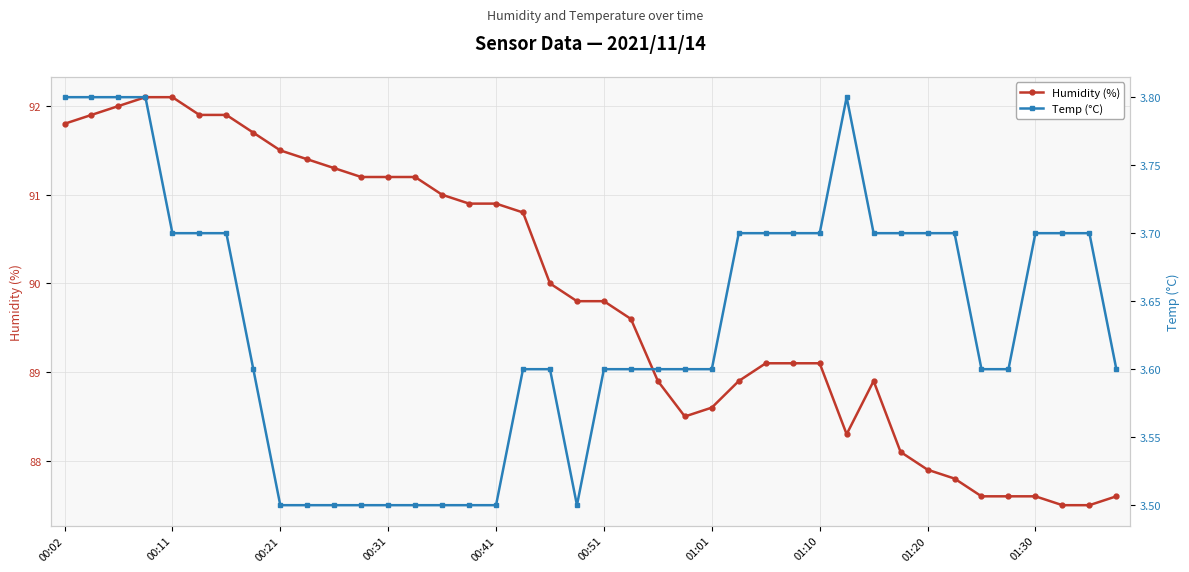

Reading left to right, list all the values displayed in this chart.

Humidity (%): 91.8	91.9	92.0	92.1	92.1	91.9	91.9	91.7	91.5	91.4	91.3	91.2	91.2	91.2	91.0	90.9	90.9	90.8	90.0	89.8	89.8	89.6	88.9	88.5	88.6	88.9	89.1	89.1	89.1	88.3	88.9	88.1	87.9	87.8	87.6	87.6	87.6	87.5	87.5	87.6
Temp (°C): 3.8	3.8	3.8	3.8	3.7	3.7	3.7	3.6	3.5	3.5	3.5	3.5	3.5	3.5	3.5	3.5	3.5	3.6	3.6	3.5	3.6	3.6	3.6	3.6	3.6	3.7	3.7	3.7	3.7	3.8	3.7	3.7	3.7	3.7	3.6	3.6	3.7	3.7	3.7	3.6